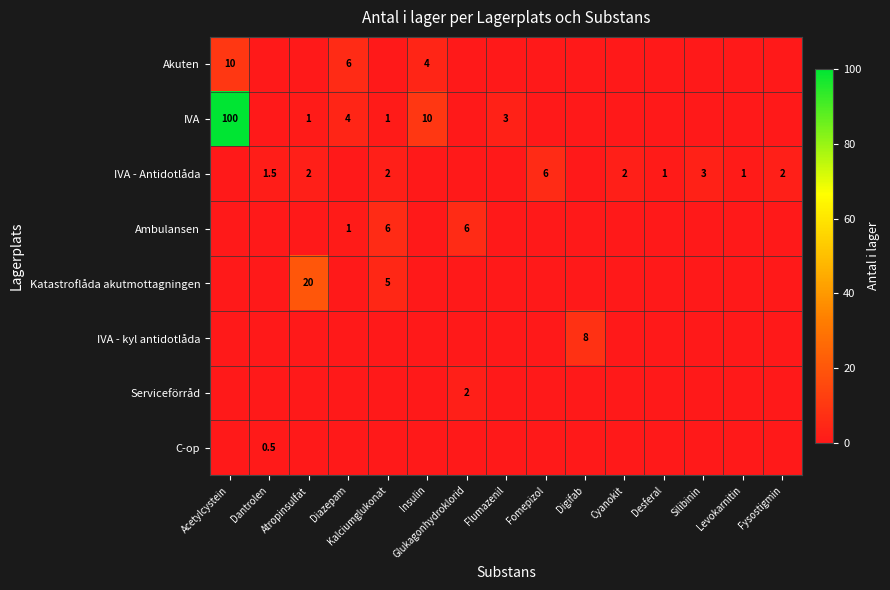

Rank the series at Diazepam from lowest to highest value.

IVA - Antidotlåda, Katastroflåda akutmottagningen, IVA - kyl antidotlåda, Serviceförråd, C-op, Ambulansen, IVA, Akuten